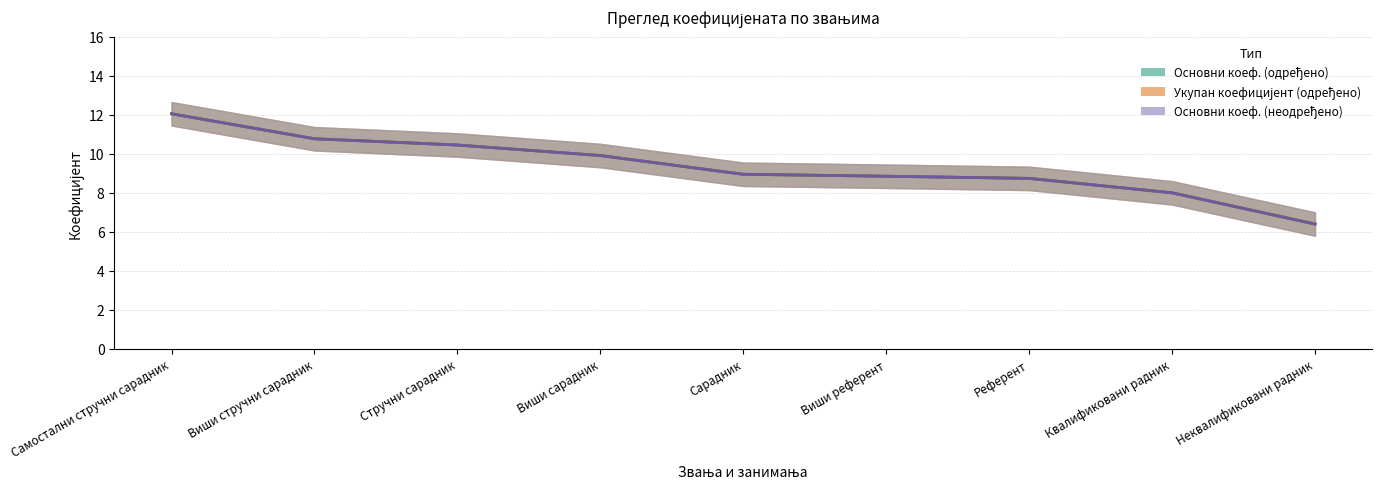

Is it true that Основни коеф. (неодређено) equals 10.4 at Стручни сарадник?

True